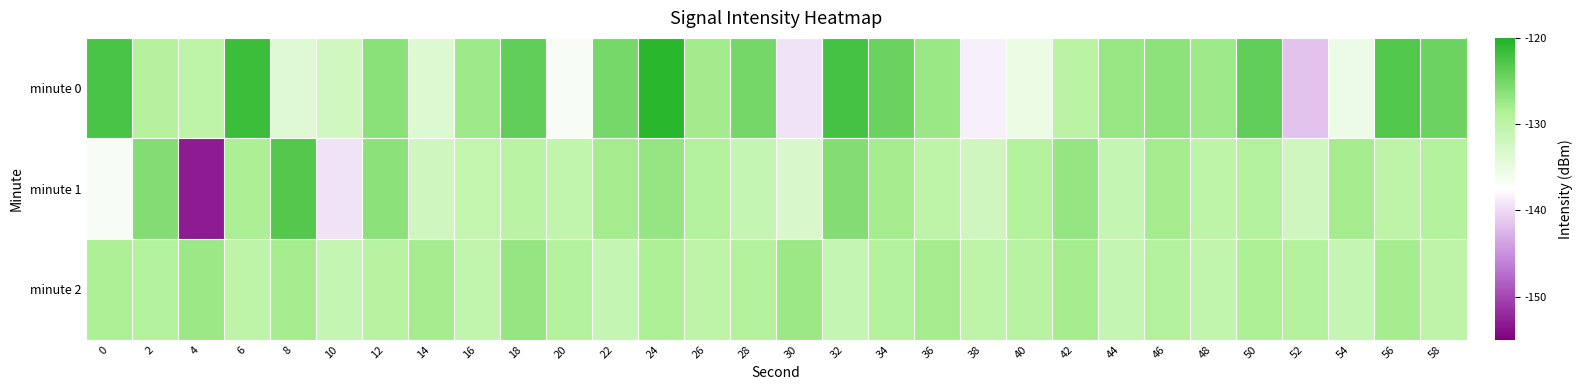

List the series in order of their overall mean, lowest first.

minute 1, minute 2, minute 0